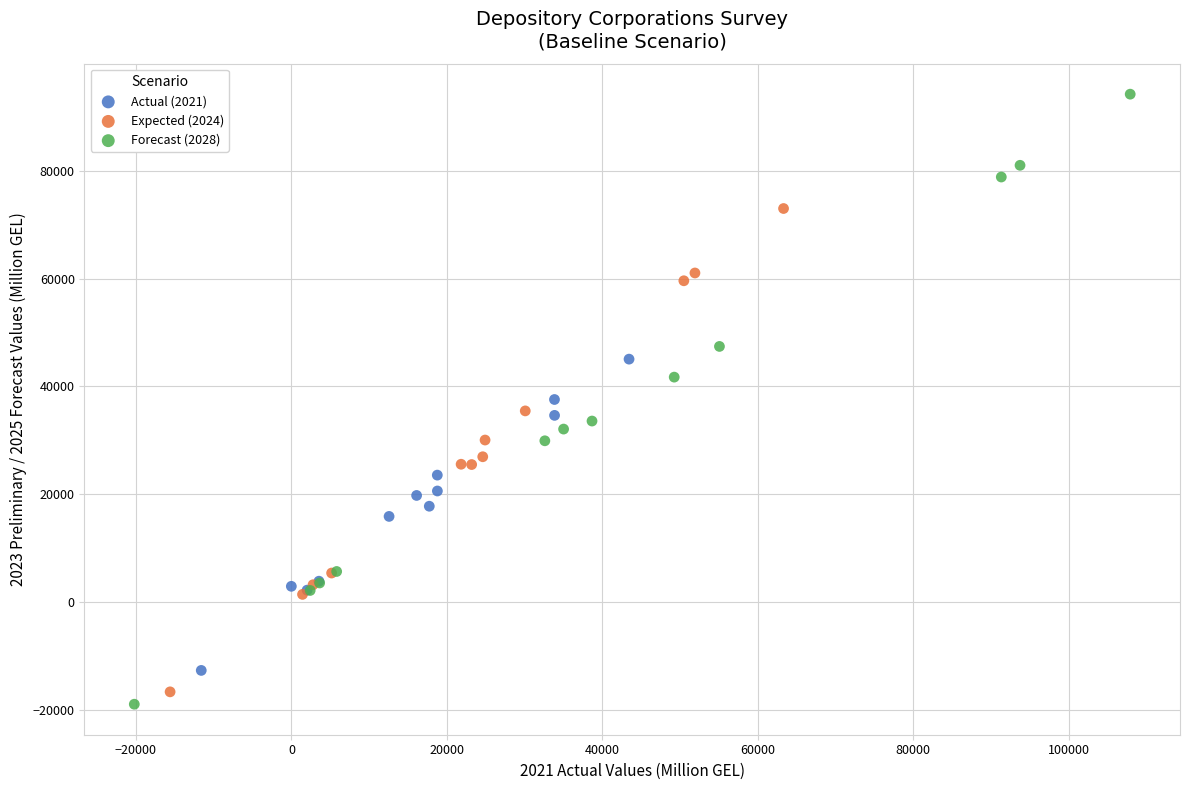

What are all the series names shown in the legend?

Actual (2021), Expected (2024), Forecast (2028)